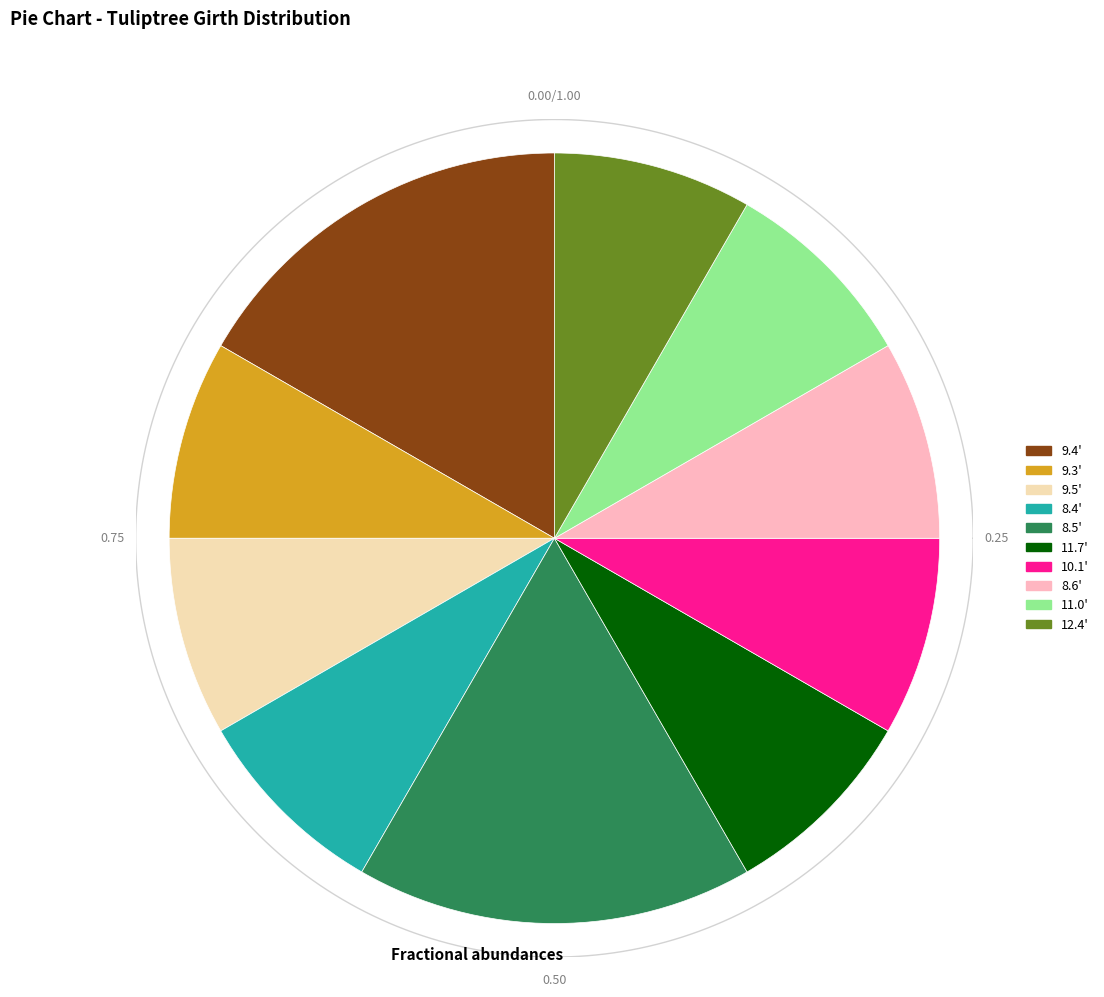

To the nearest percent, what portion does 8.6' represent?

8%